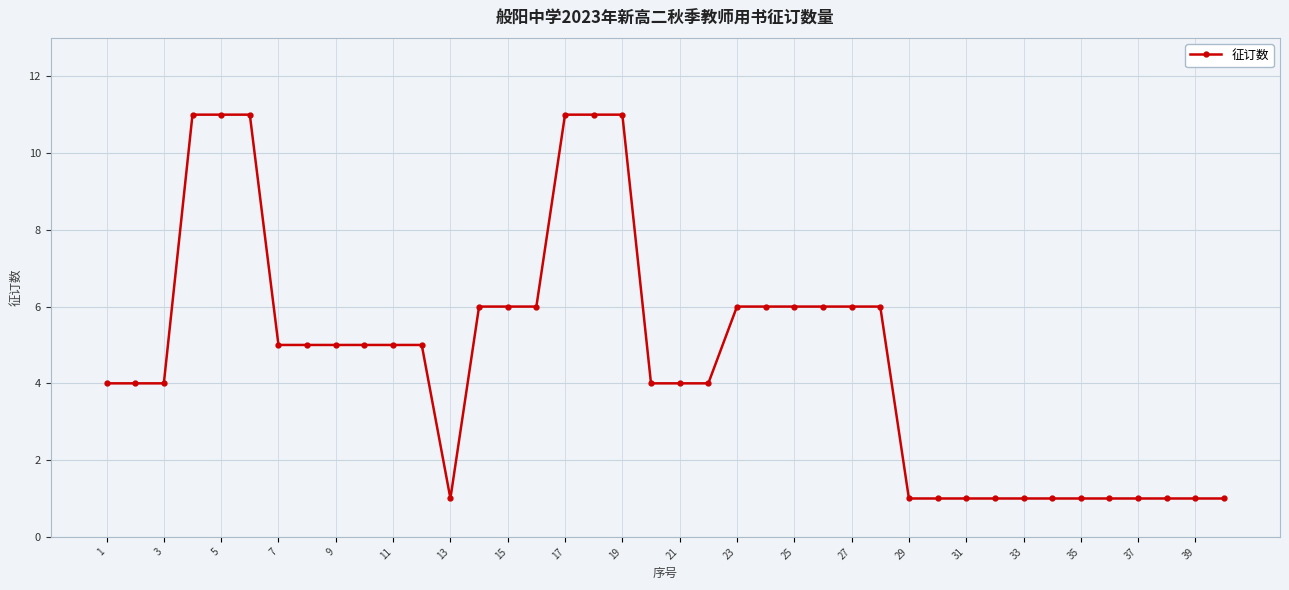

What is the sum of all values?

187